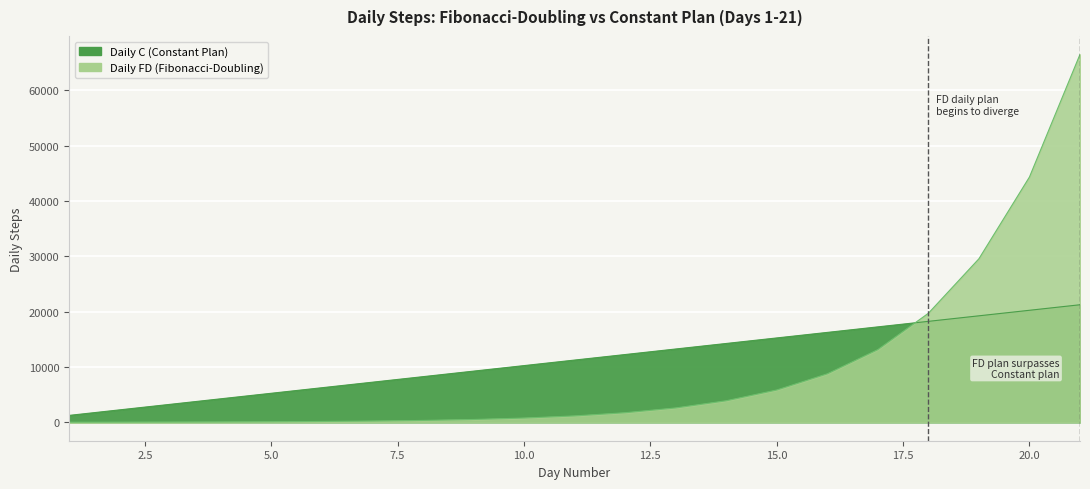

What is the value of the Daily FD point at the 15th from the left?

5838.6